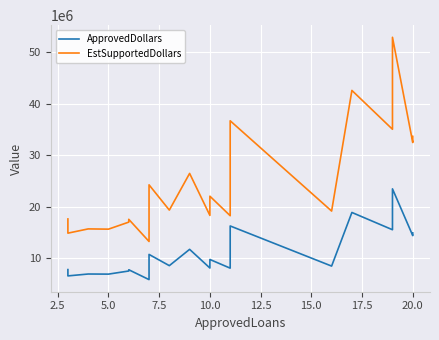

True or false: ApprovedDollars and EstSupportedDollars cross at least once.

False